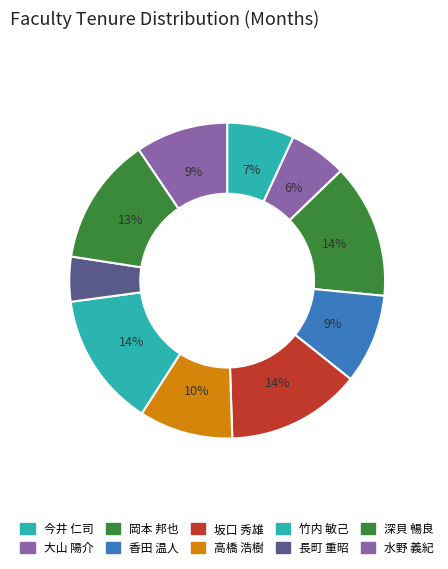

What percentage is the 高橋 浩樹 slice, to the nearest percent?

10%